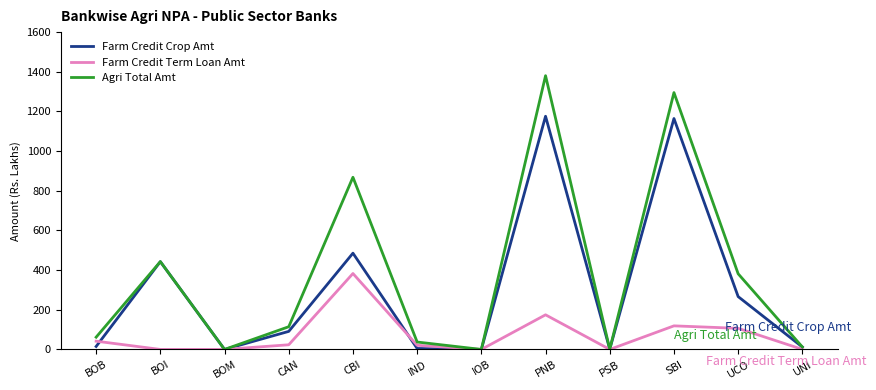

Where is Farm Credit Crop Amt nearest to the value 587?

CBI